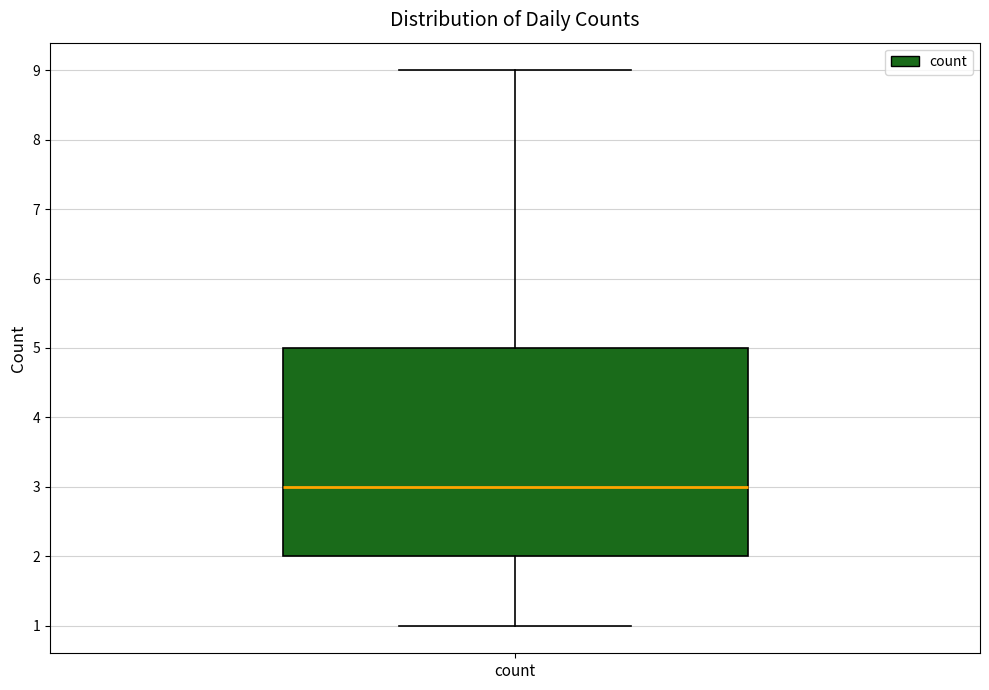

Transcribe this box plot: give where the median line is, the range the box spans, and where the two whiskers end, as read against the y-axis. The values are not printed on the chart, so give them approximately, as read against the axis.

median 3, box 2 to 5, whiskers 1 to 9